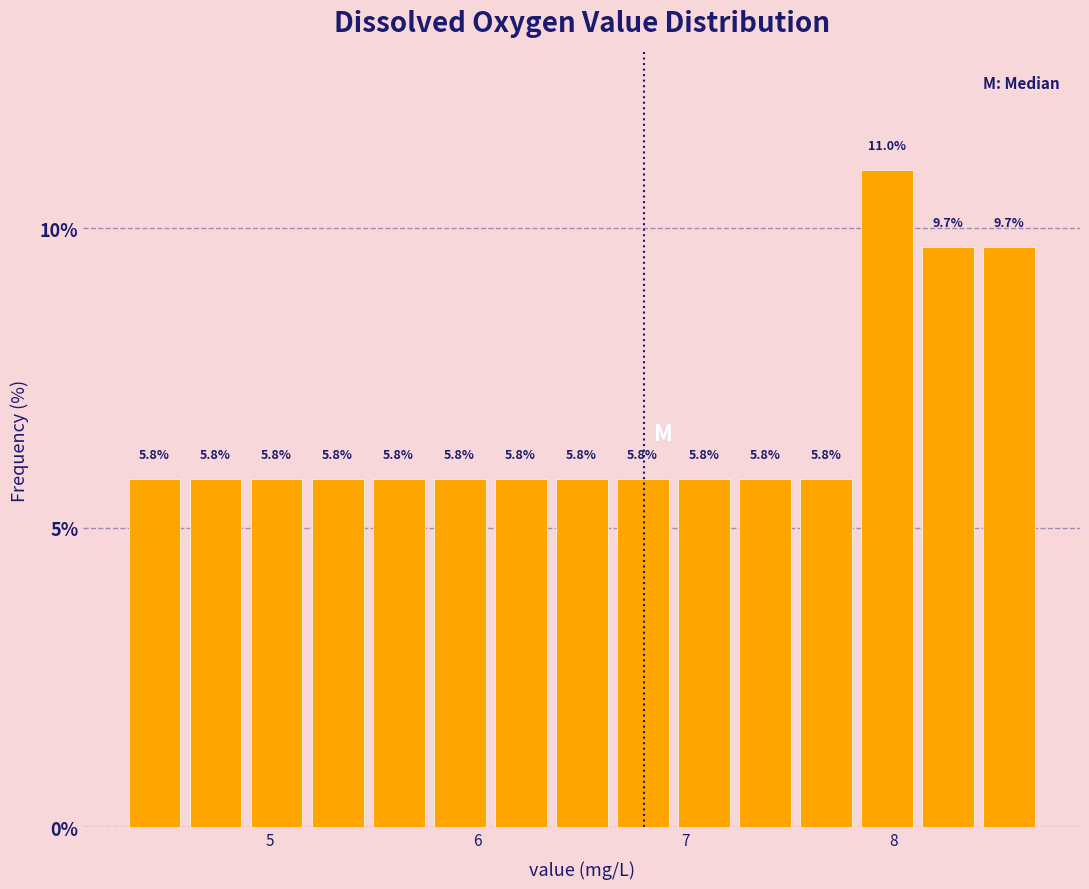

Around what value on the x-axis is the tallest bar? Give the approximate position of its centre, as read against the axis.

8.0